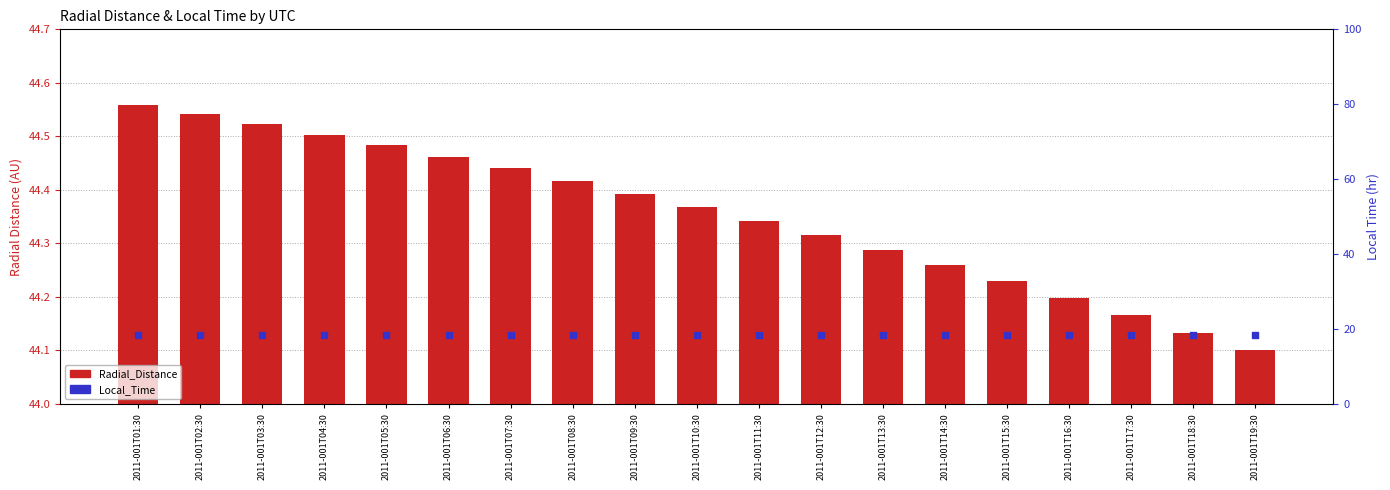

Which series has the widest spread of Y values?

Radial_Distance